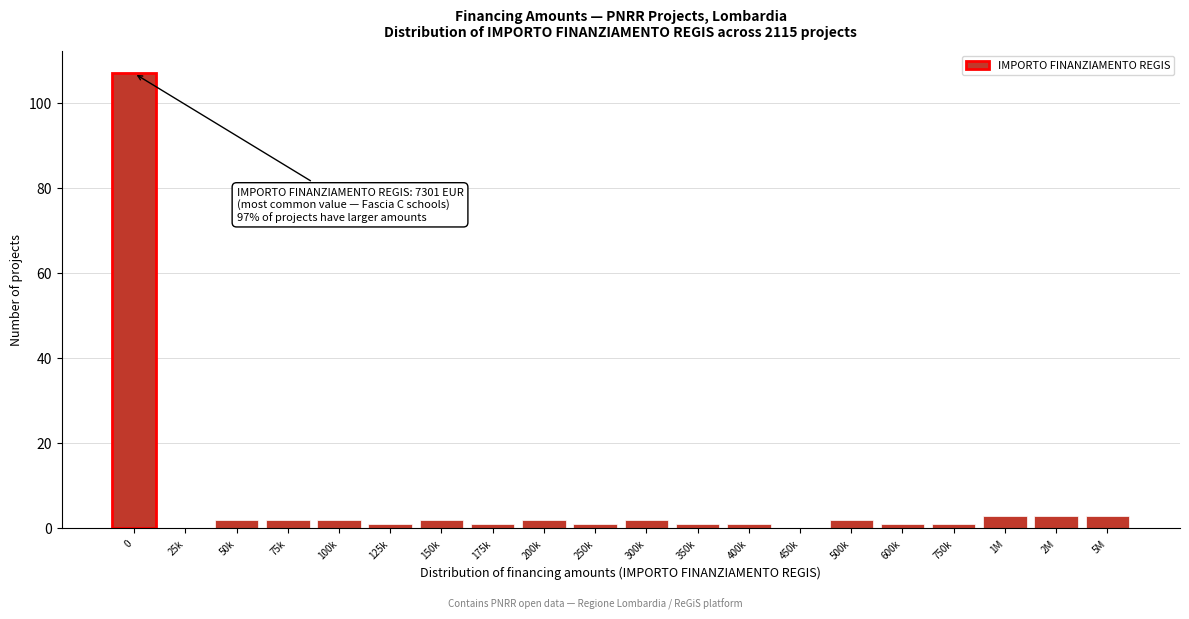

Reading right to left, transcribe all the data shown in this chart.

5M=3	2M=3	1M=3	750k=1	600k=1	500k=2	450k=0	400k=1	350k=1	300k=2	250k=1	200k=2	175k=1	150k=2	125k=1	100k=2	75k=2	50k=2	25k=0	0=107